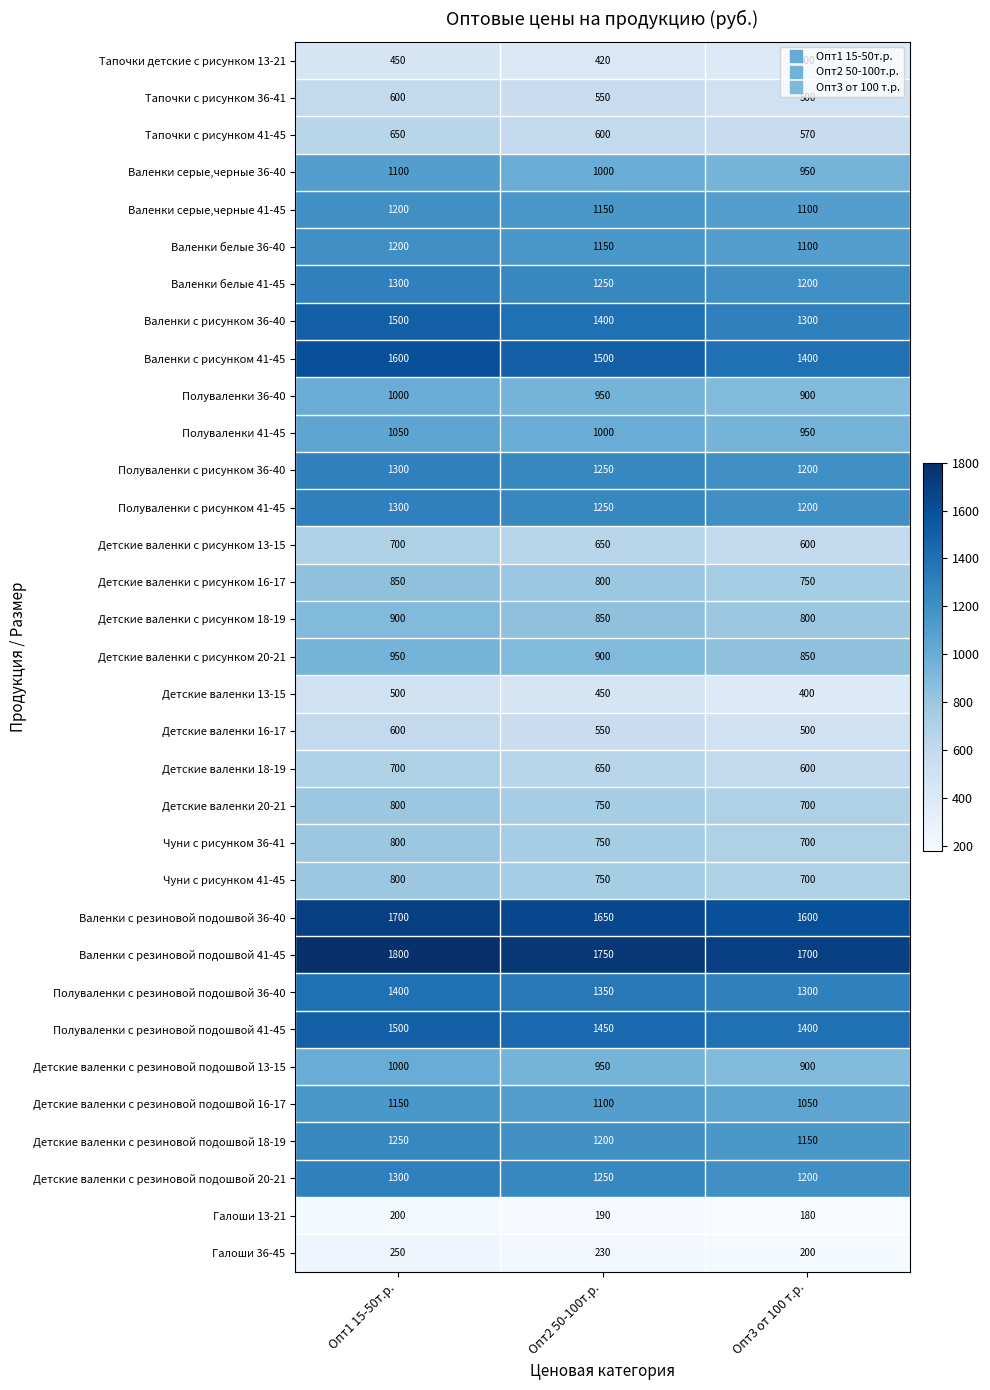

How many distinct data groups are displayed?

33